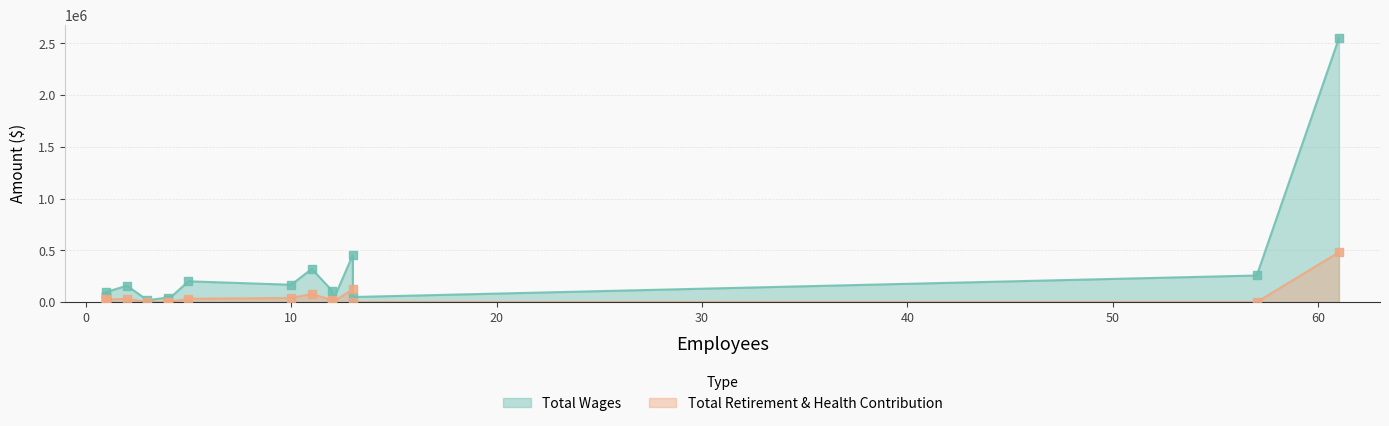

At how many categories does at least one series exceed 2329617?

1